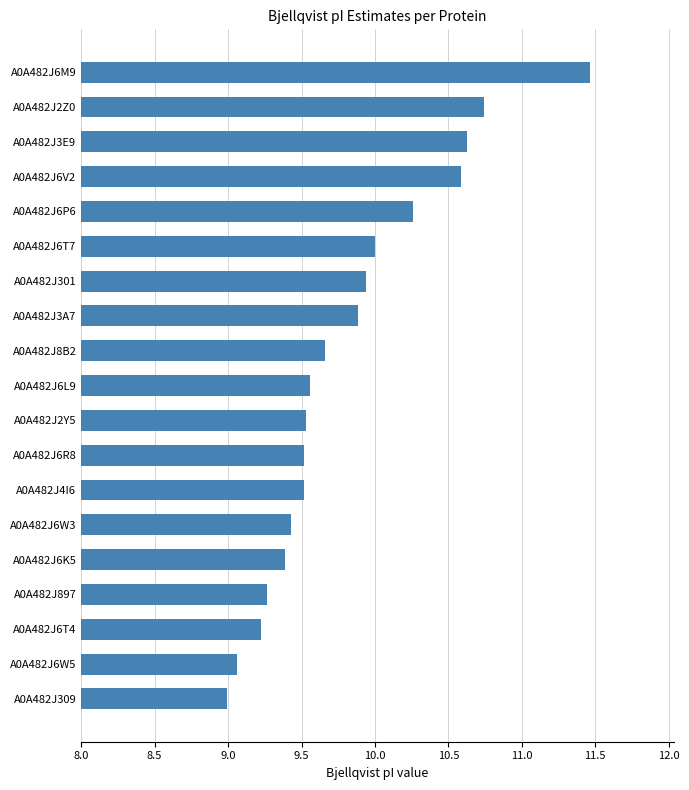

Which has a higher value, A0A482J6W5 or A0A482J6W3?

A0A482J6W3